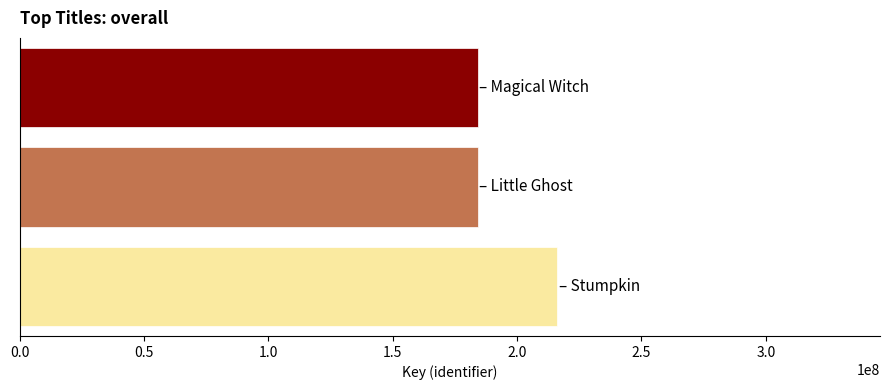

What is the difference between the maximum and second lowest values?

31860006